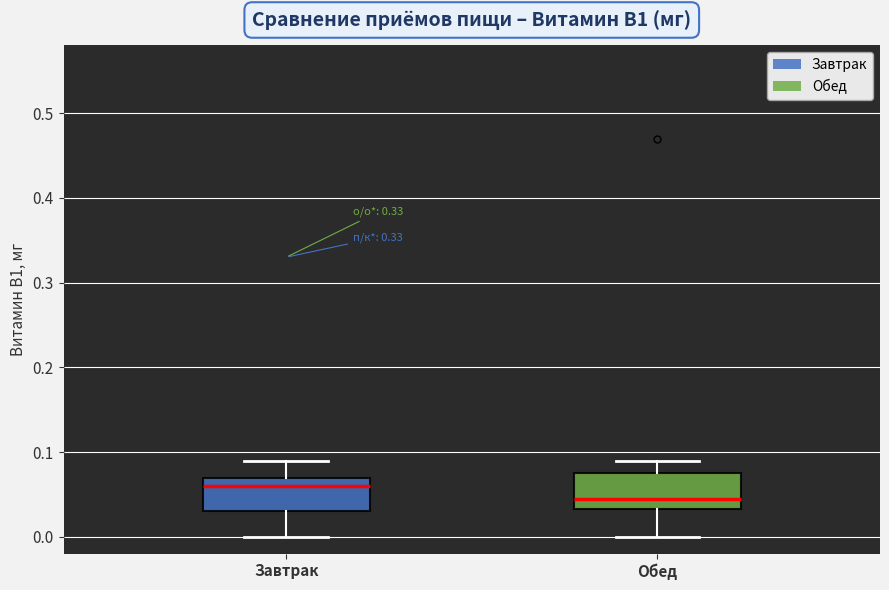

Reading left to right, read every box against the y-axis: the position of its median line, the range the box covers, and the ends of its whiskers. The values are not printed on the chart, so give them approximately, as read against the axis.

Завтрак: median 0.06, box 0.03 to 0.07, whiskers 0.00 to 0.09
Обед: median 0.05, box 0.03 to 0.08, whiskers 0.00 to 0.09